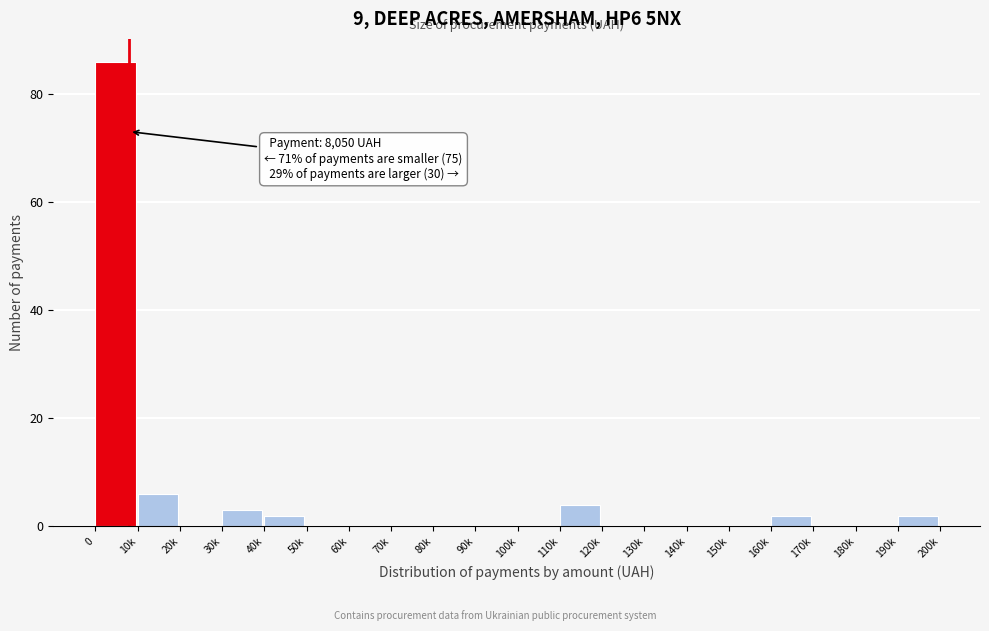

Reading right to left, extract all data points from this chart.

190k=2	180k=0	170k=0	160k=2	150k=0	140k=0	130k=0	120k=0	110k=4	100k=0	90k=0	80k=0	70k=0	60k=0	50k=0	40k=2	30k=3	20k=0	10k=6	0=86